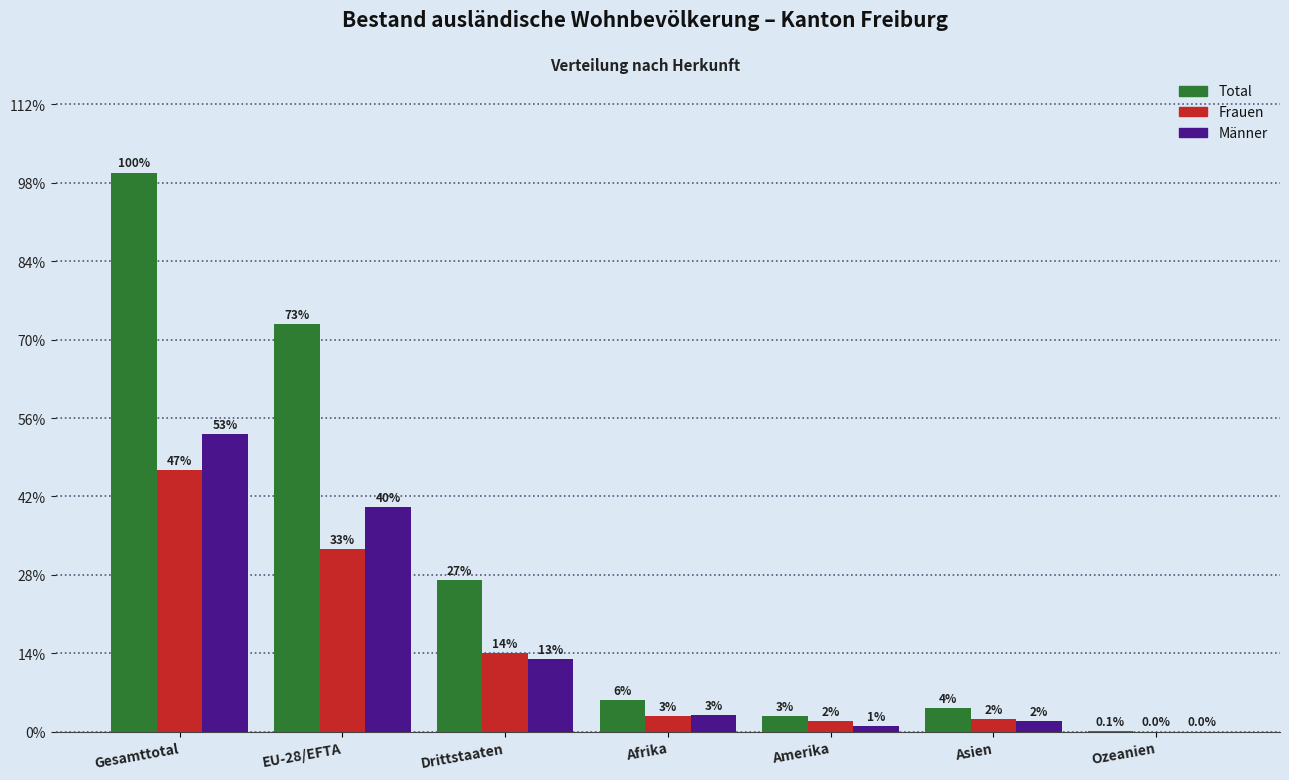

Are the bars grouped side by side (vs. stacked)?

Yes